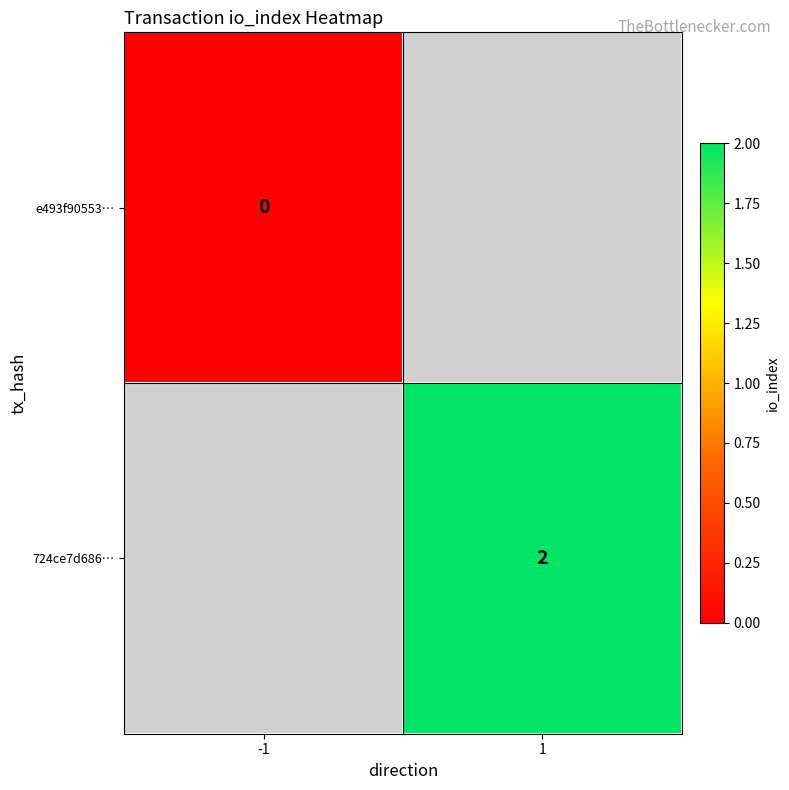

True or false: 724ce7d686… has a value of 3 at 1.

False